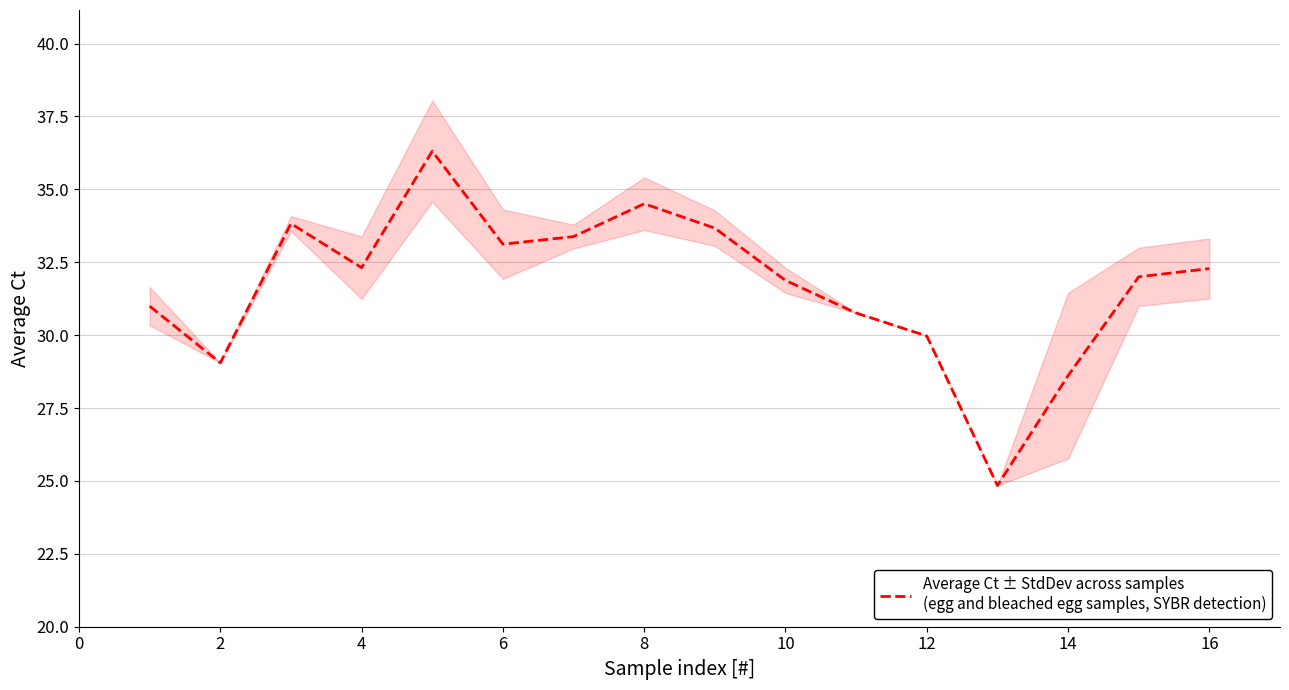

True or false: the data has more than 2 interior local peaks.

True